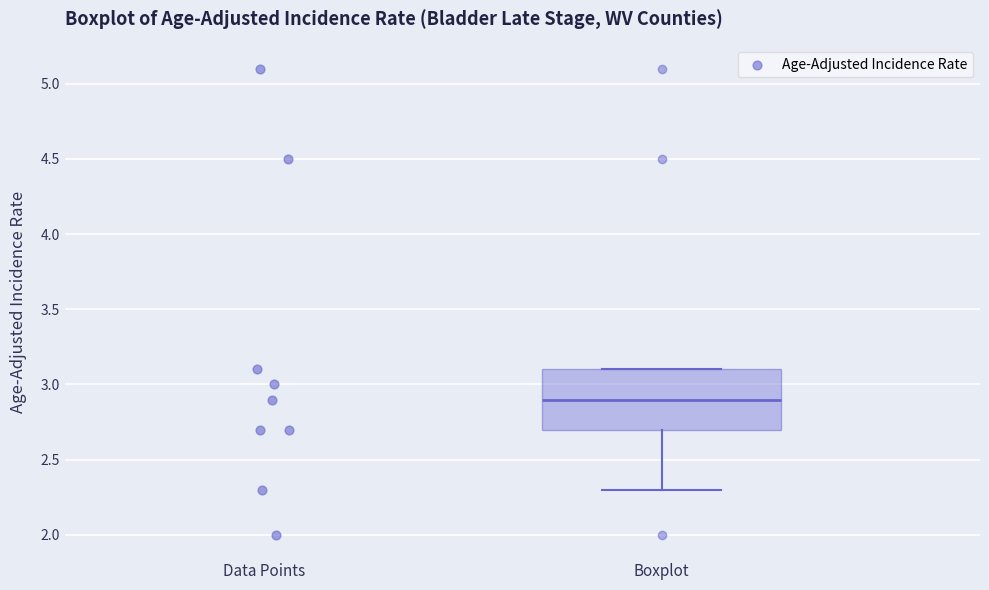

Where does the lower whisker of the box for Boxplot end on the y-axis? The values are not printed on the chart, so give them approximately, as read against the axis.

2.3